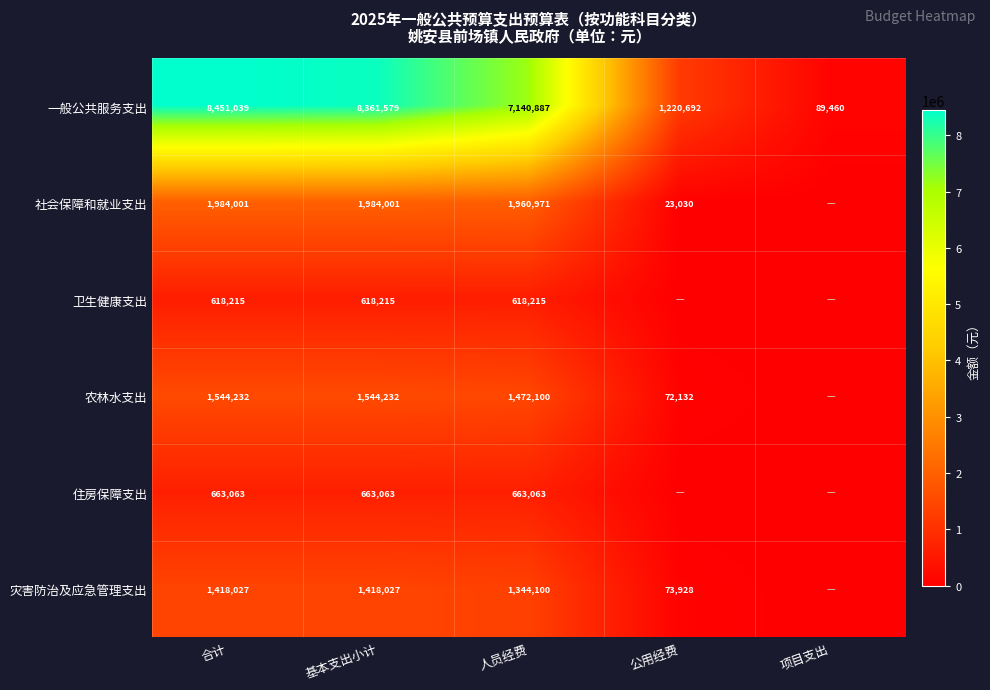

Rank the series at 人员经费 from lowest to highest value.

卫生健康支出, 住房保障支出, 灾害防治及应急管理支出, 农林水支出, 社会保障和就业支出, 一般公共服务支出